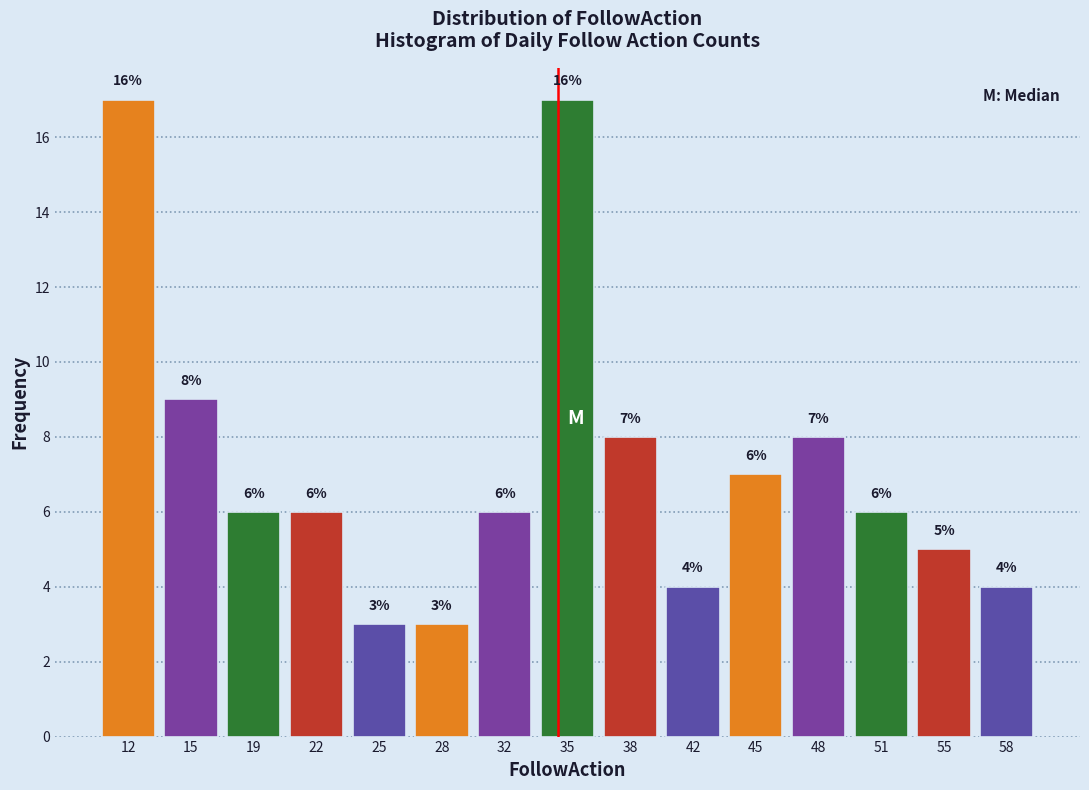

Reading right to left, extract all data points from this chart.

58=4	55=5	51=6	48=8	45=7	42=4	38=8	35=17	32=6	28=3	25=3	22=6	19=6	15=9	12=17